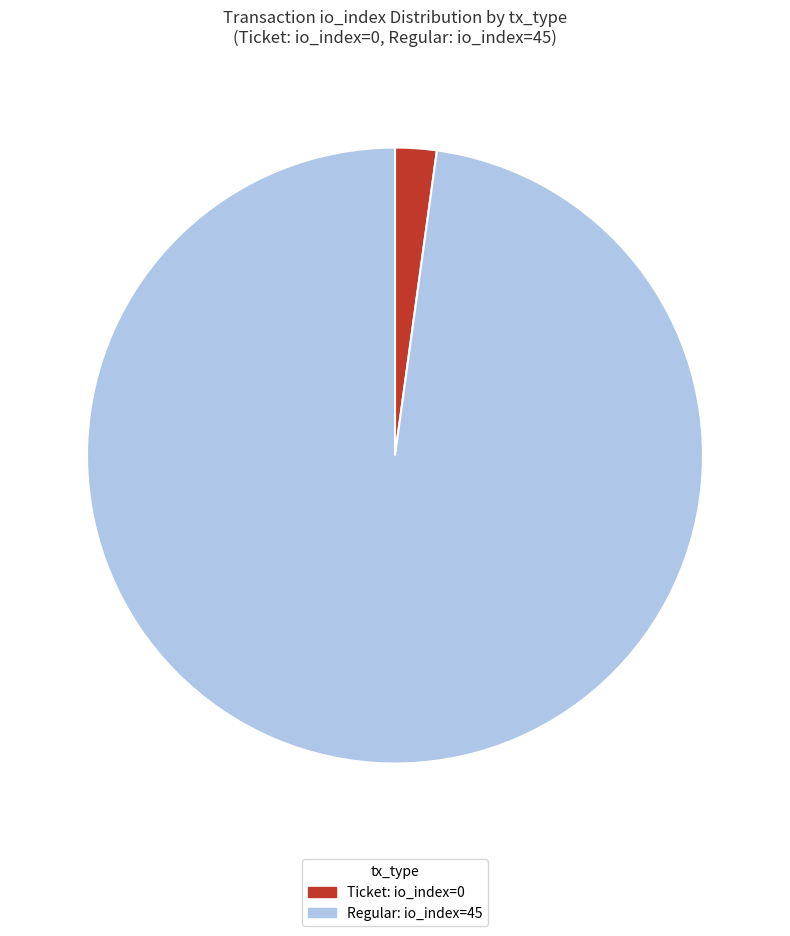

Does any single category account for the majority?

Yes